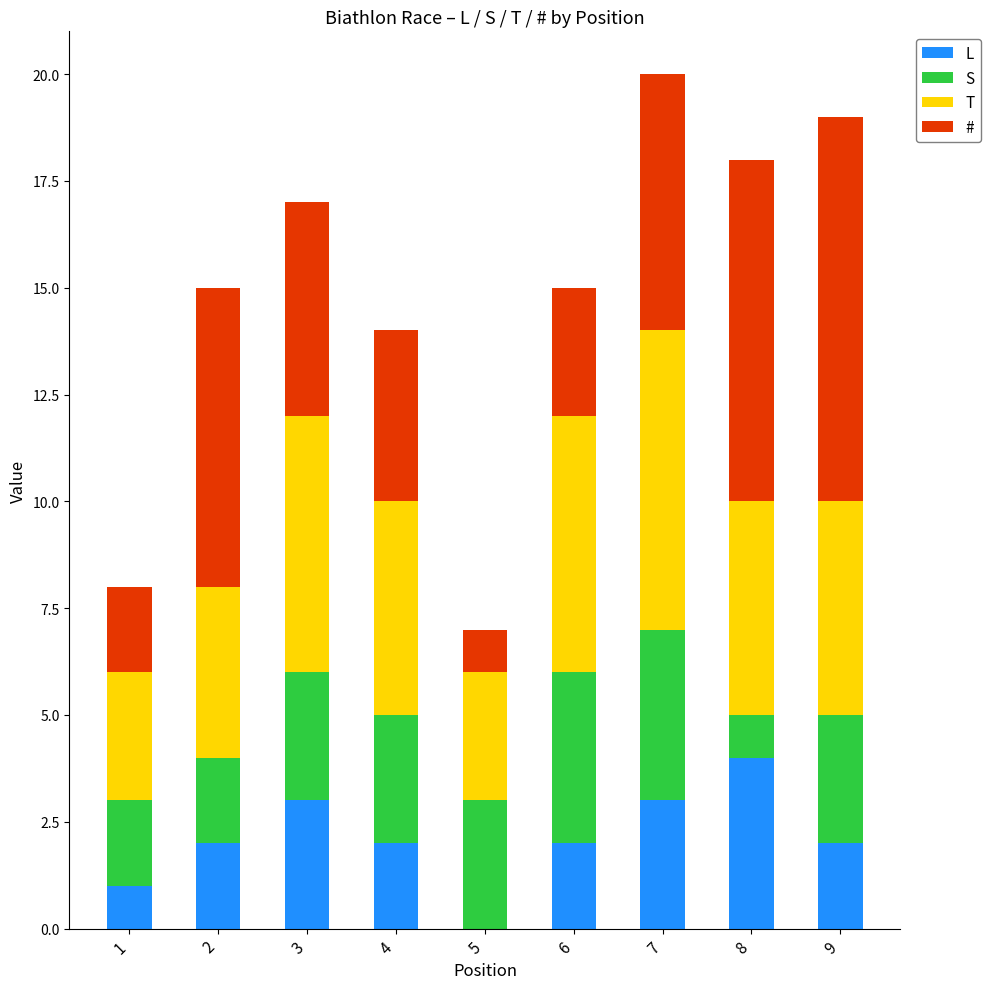

How many series are shown in this chart?

4